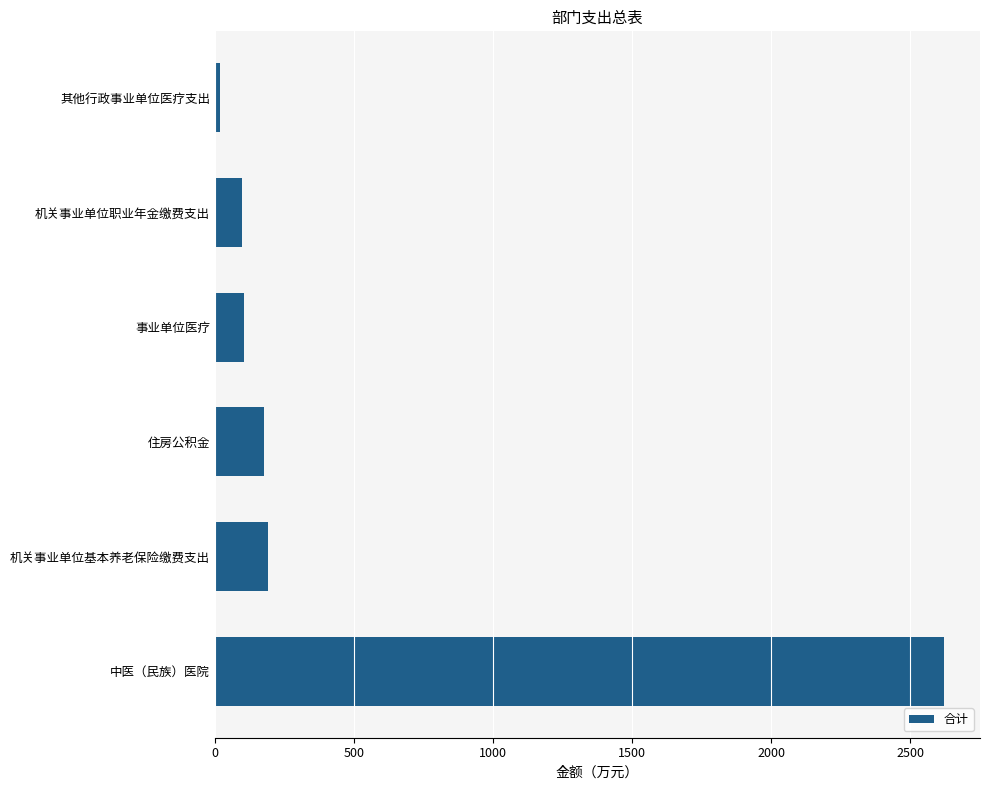

Read the value at 机关事业单位职业年金缴费支出.

96.3